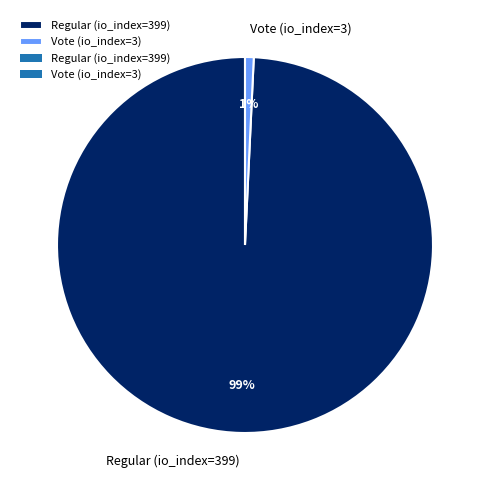

To the nearest percent, what is the average slice percentage?

50%